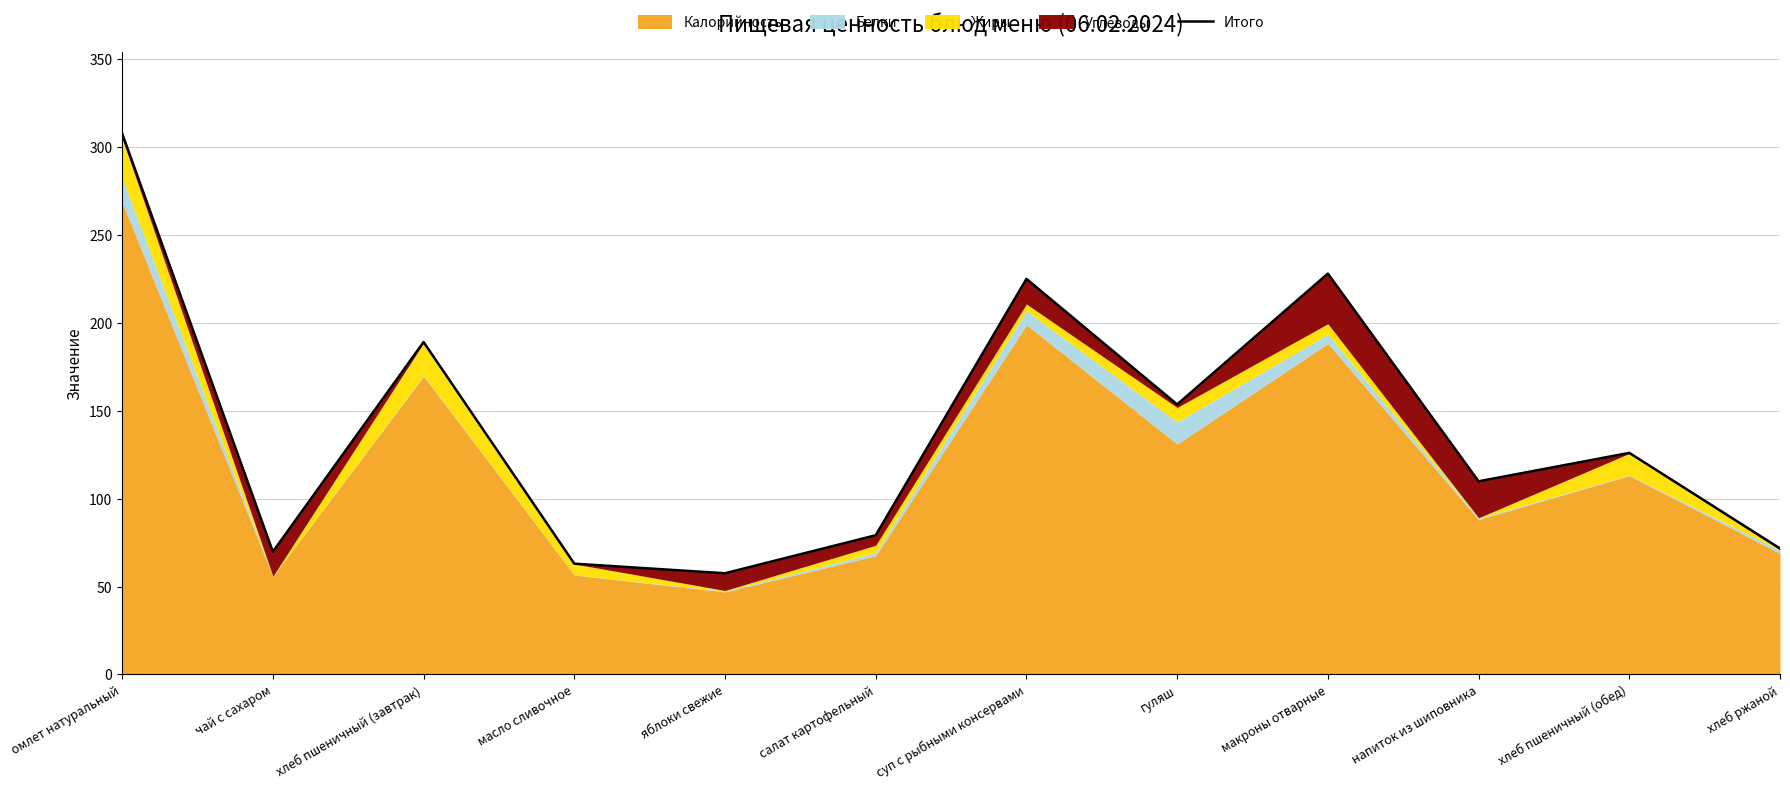

Rank the categories by value from lowest to highest.

яблоки свежие, масло сливочное, чай с сахаром, хлеб ржаной, салат картофельный, напиток из шиповника, хлеб пшеничный (обед), гуляш, хлеб пшеничный (завтрак), суп с рыбными консервами, макроны отварные, омлет натуральный